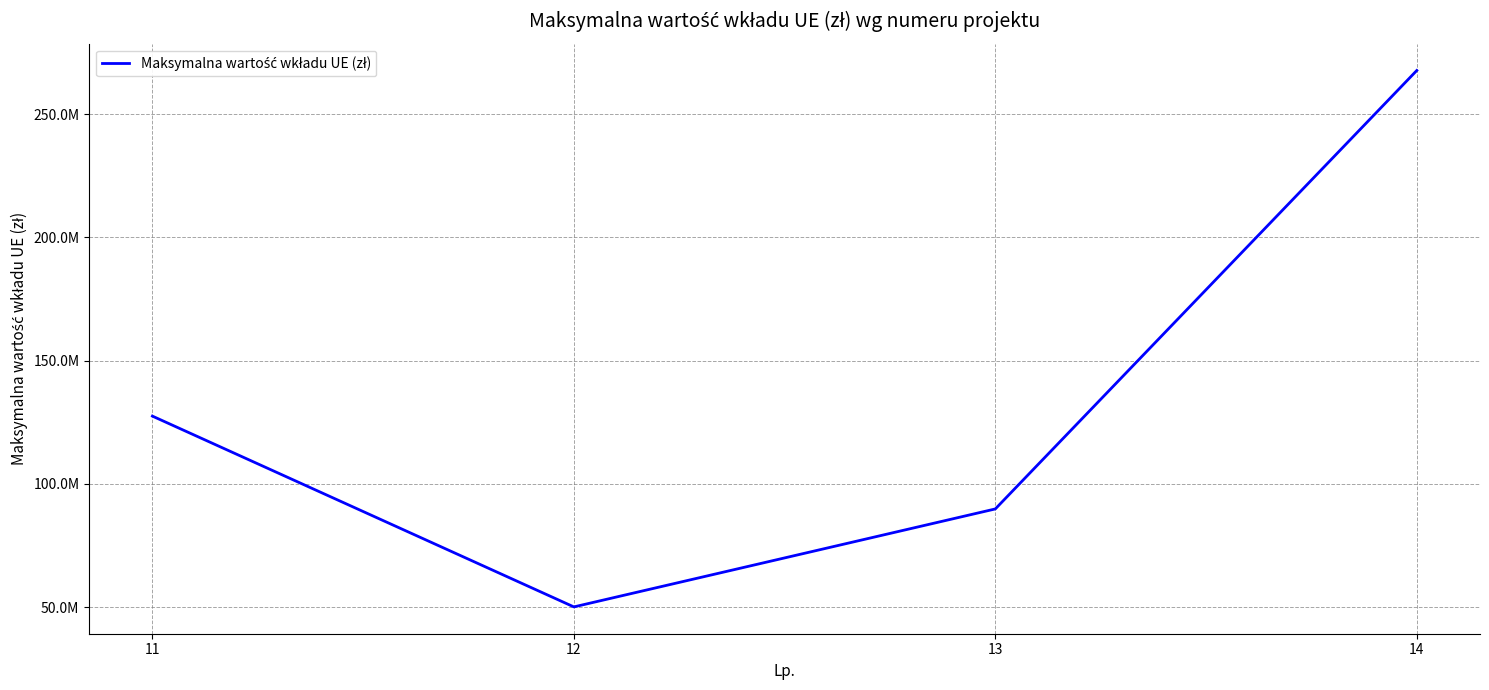

Where does the data first go above 127500000?

14